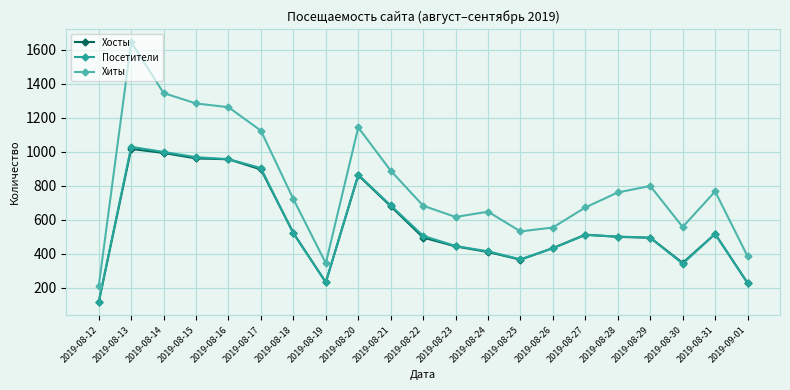

True or false: Хиты has more than 2 points higher than both neighbors.

True